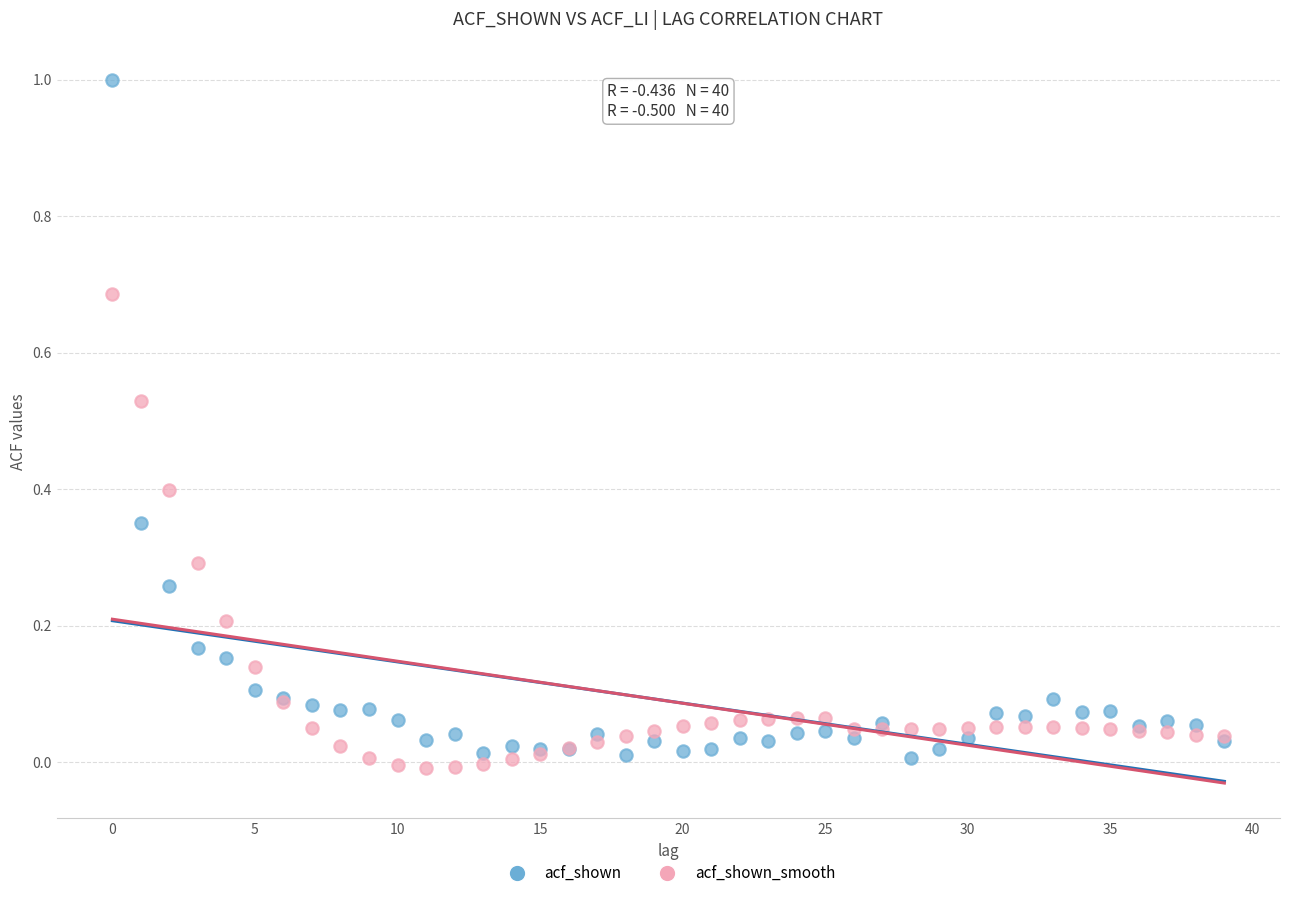

Which series contains the highest Y value?

acf_shown